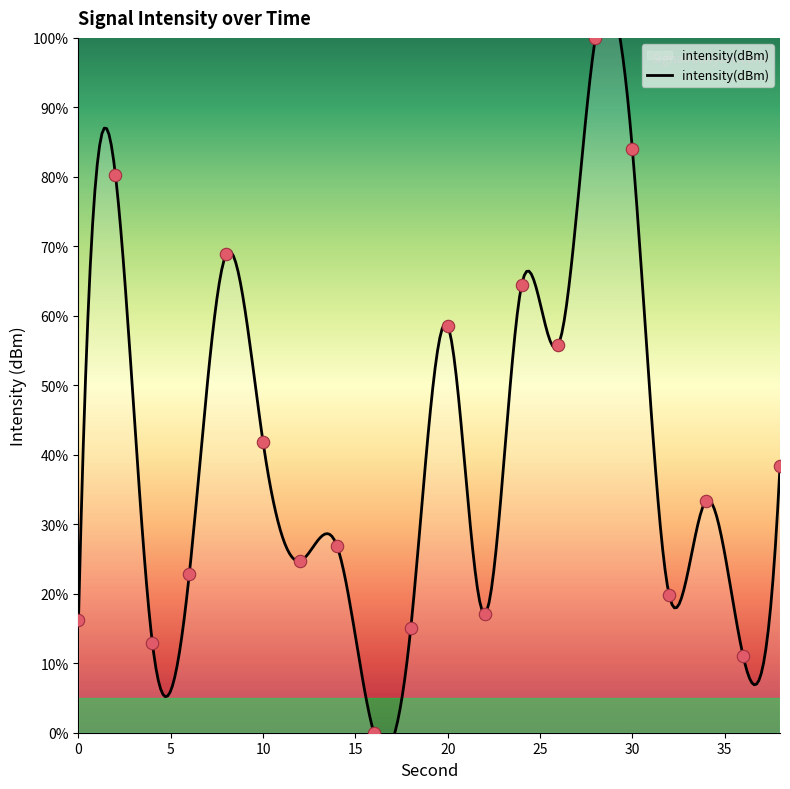

What is the change in value from 2 to 22?

-63.2